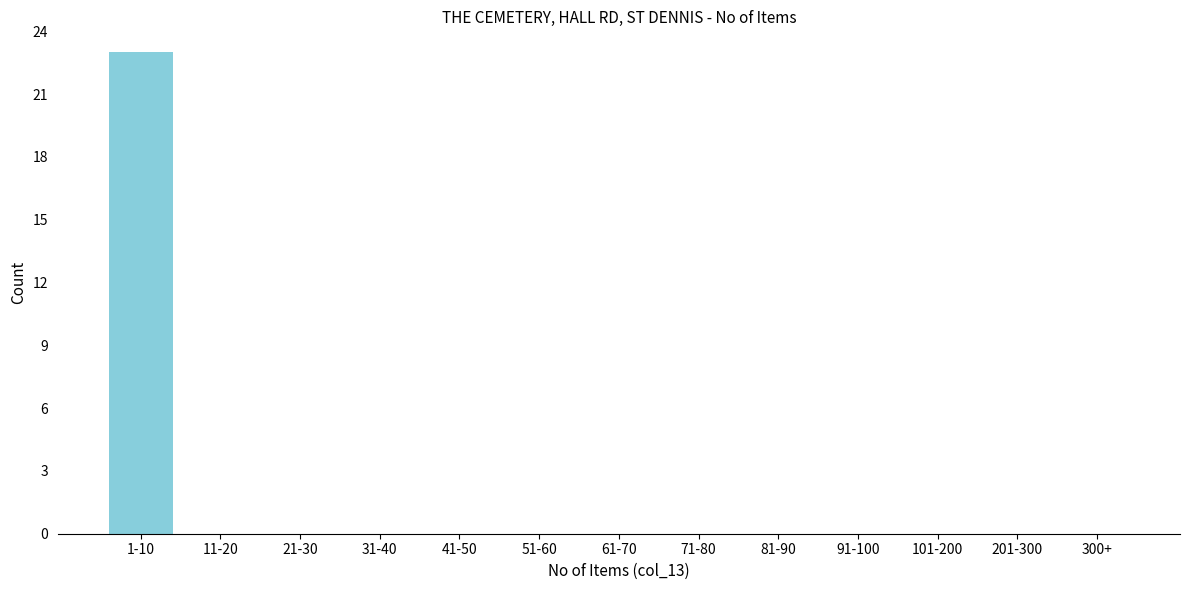

Reading right to left, extract all data points from this chart.

300+=0	201-300=0	101-200=0	91-100=0	81-90=0	71-80=0	61-70=0	51-60=0	41-50=0	31-40=0	21-30=0	11-20=0	1-10=23